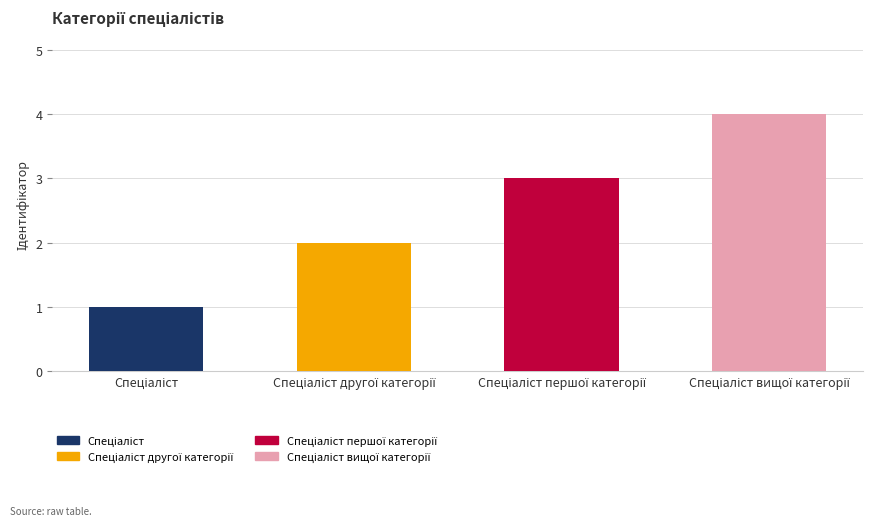

What is the greatest value displayed?

4